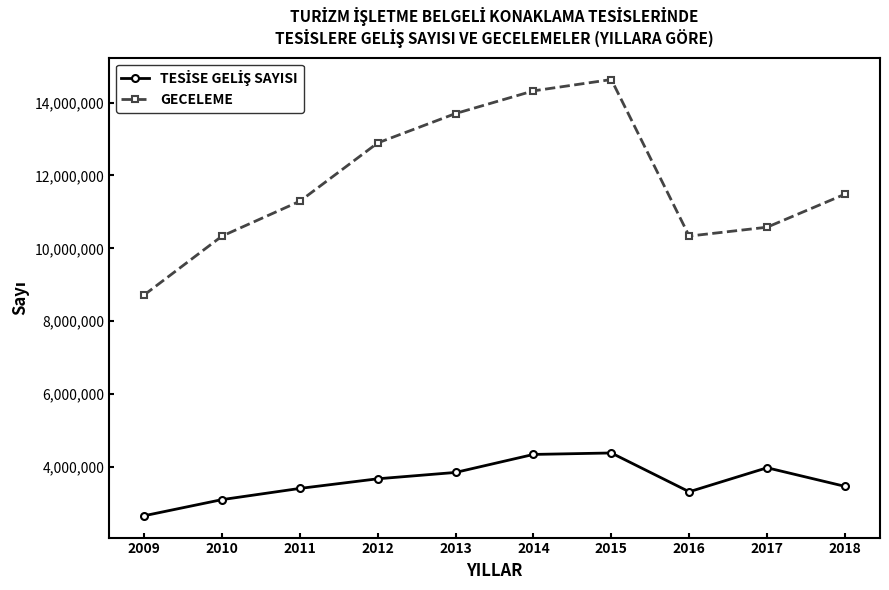

What is the value of the GECELEME point at the 7th from the left?

14630539